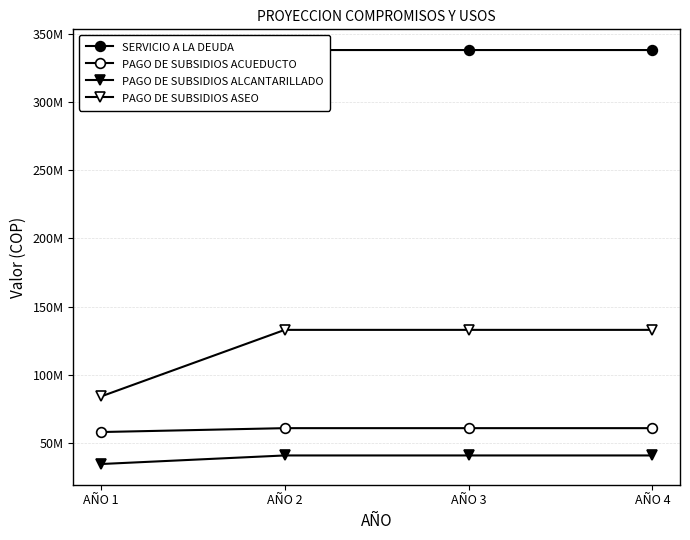

Which series has the largest total across all categories?

SERVICIO A LA DEUDA